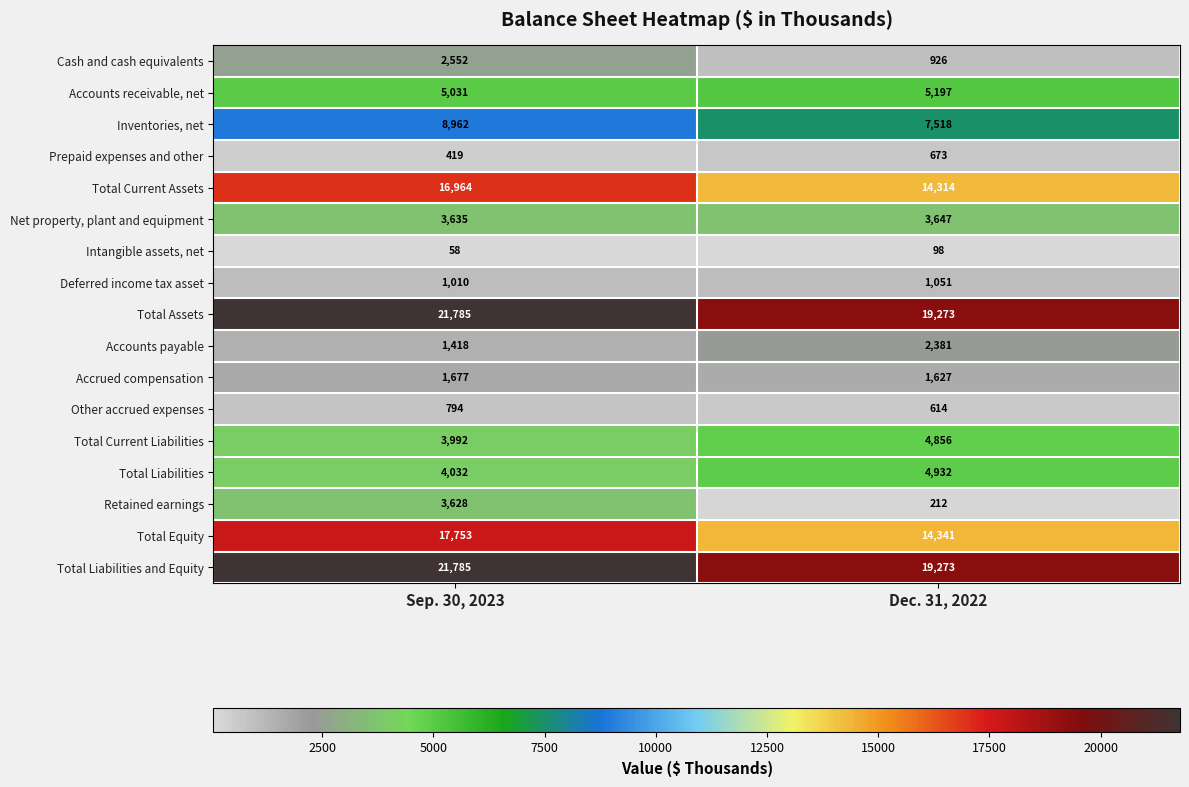

What is the approximate value of Deferred income tax asset at Sep. 30, 2023, to the nearest 10?

1010